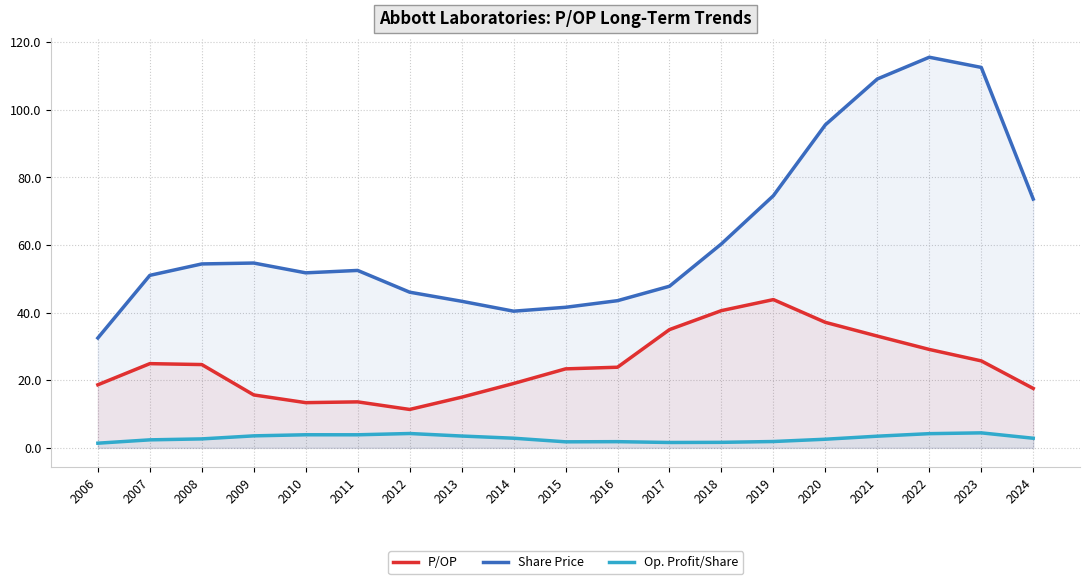

True or false: Share Price and P/OP intersect in this chart.

False